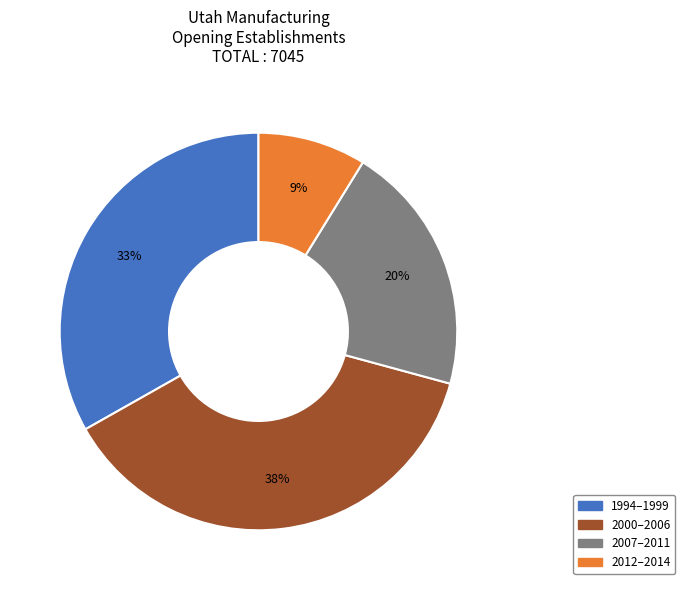

Is there a majority slice in this chart?

No